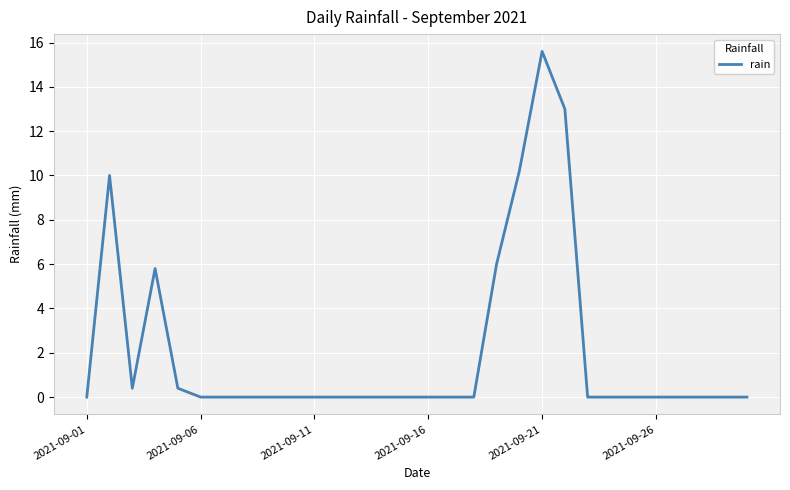

What is the difference between the maximum and minimum values?

15.6